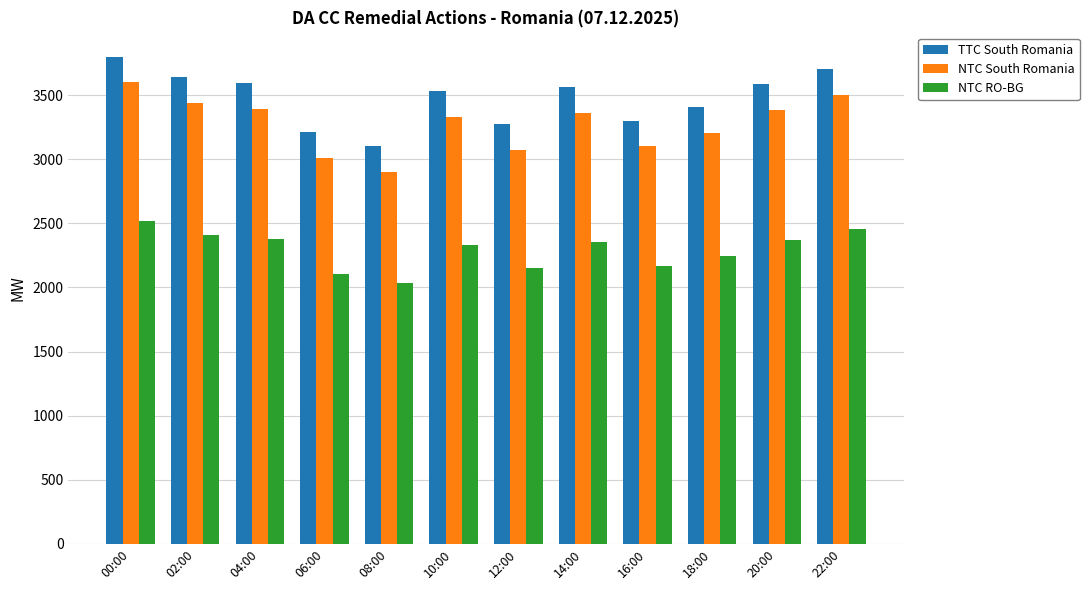

Does the chart contain stacked bars?

No